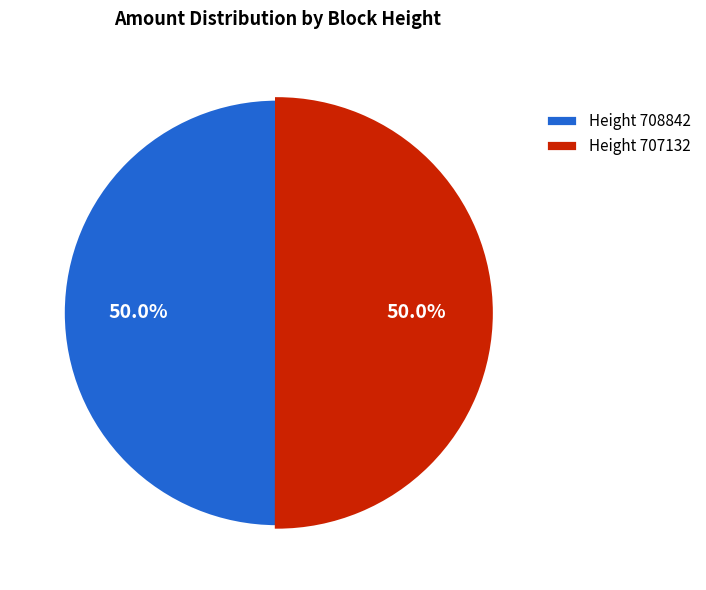

What is the ratio of the value at Height 708842 to the value at Height 707132?

1.0